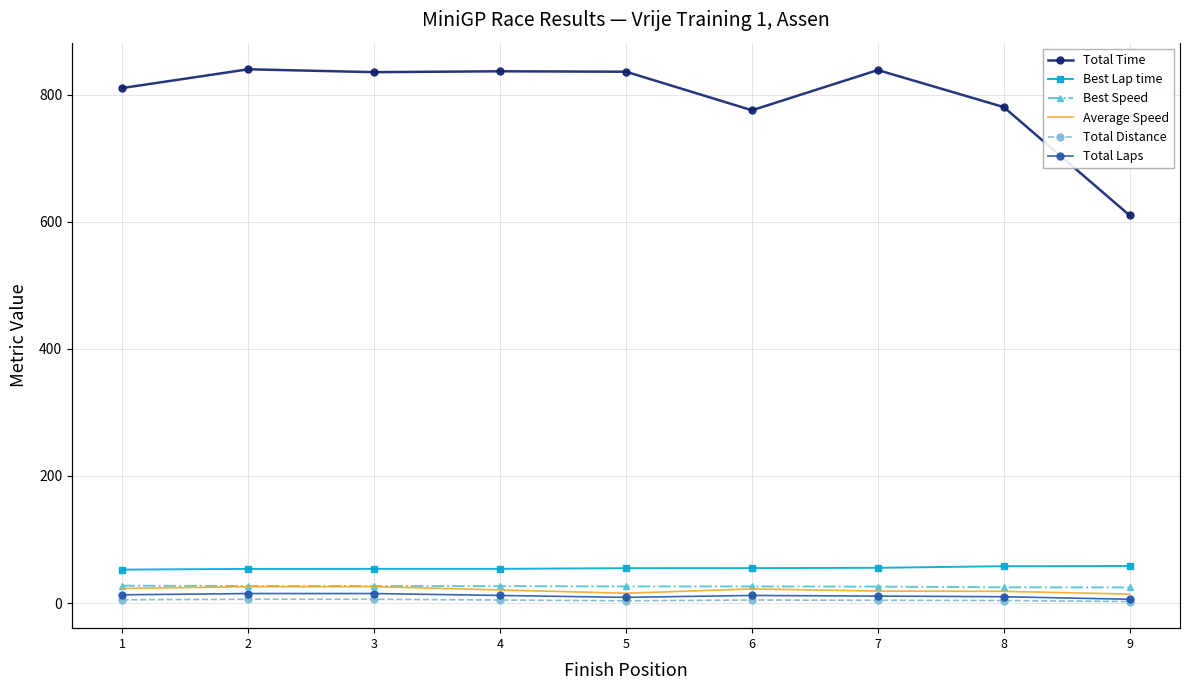

Rank the series at 4 from lowest to highest value.

Total Distance, Total Laps, Average Speed, Best Speed, Best Lap time, Total Time